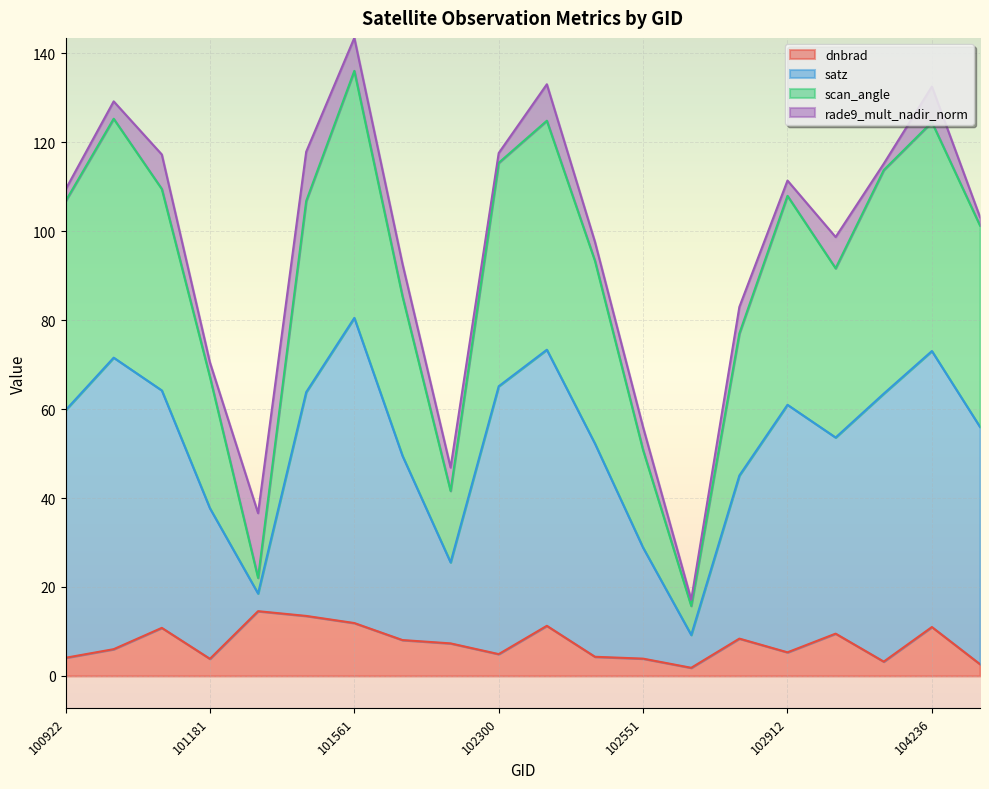

At how many categories does at least one series exceed 122?

4